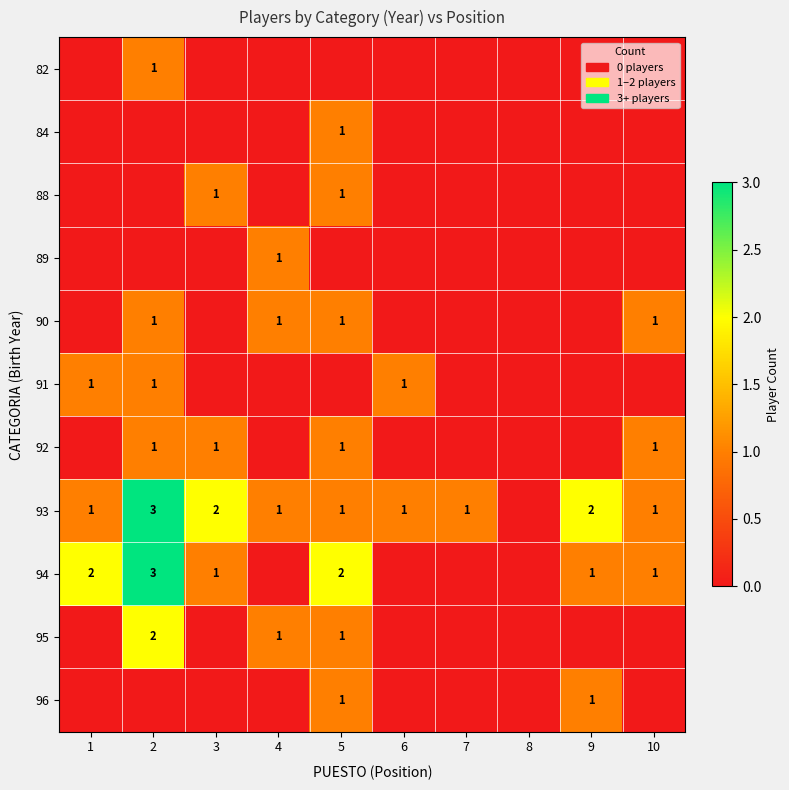

What is the difference between the highest and lowest values at 10?

1